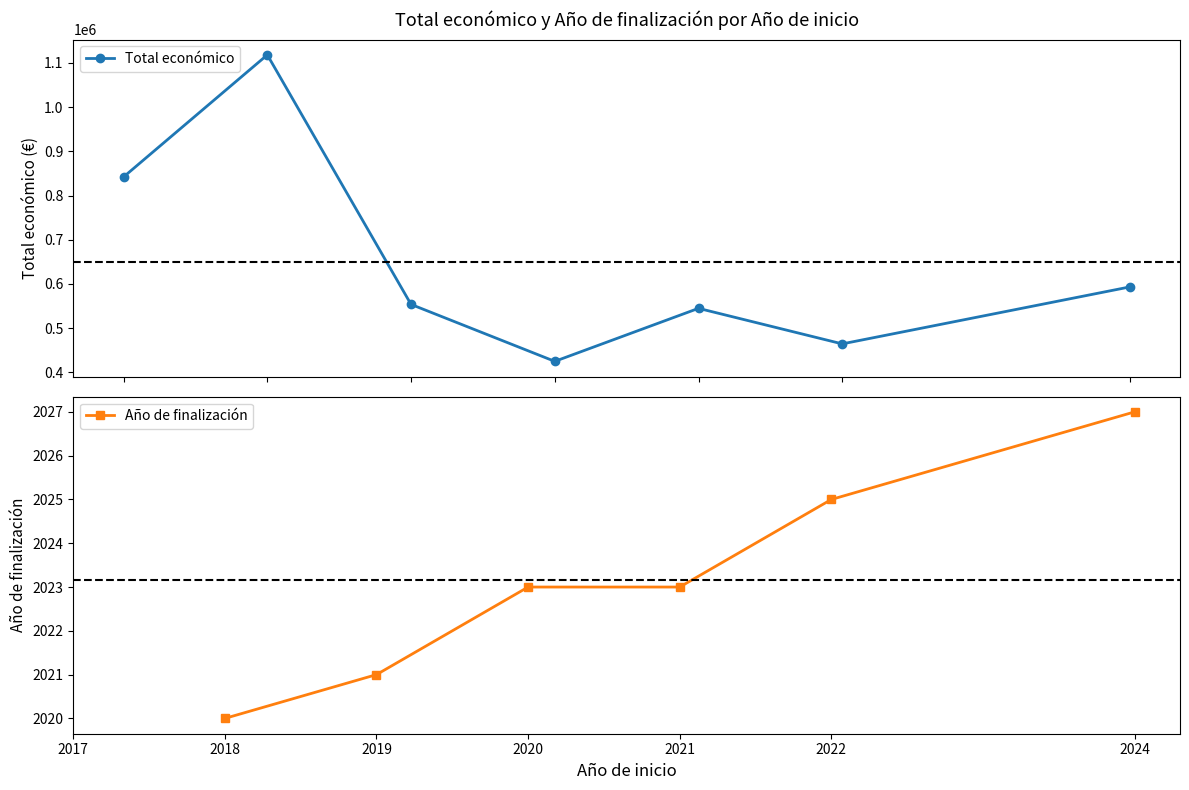

What are all the series names shown in the legend?

Total económico, Año de finalización